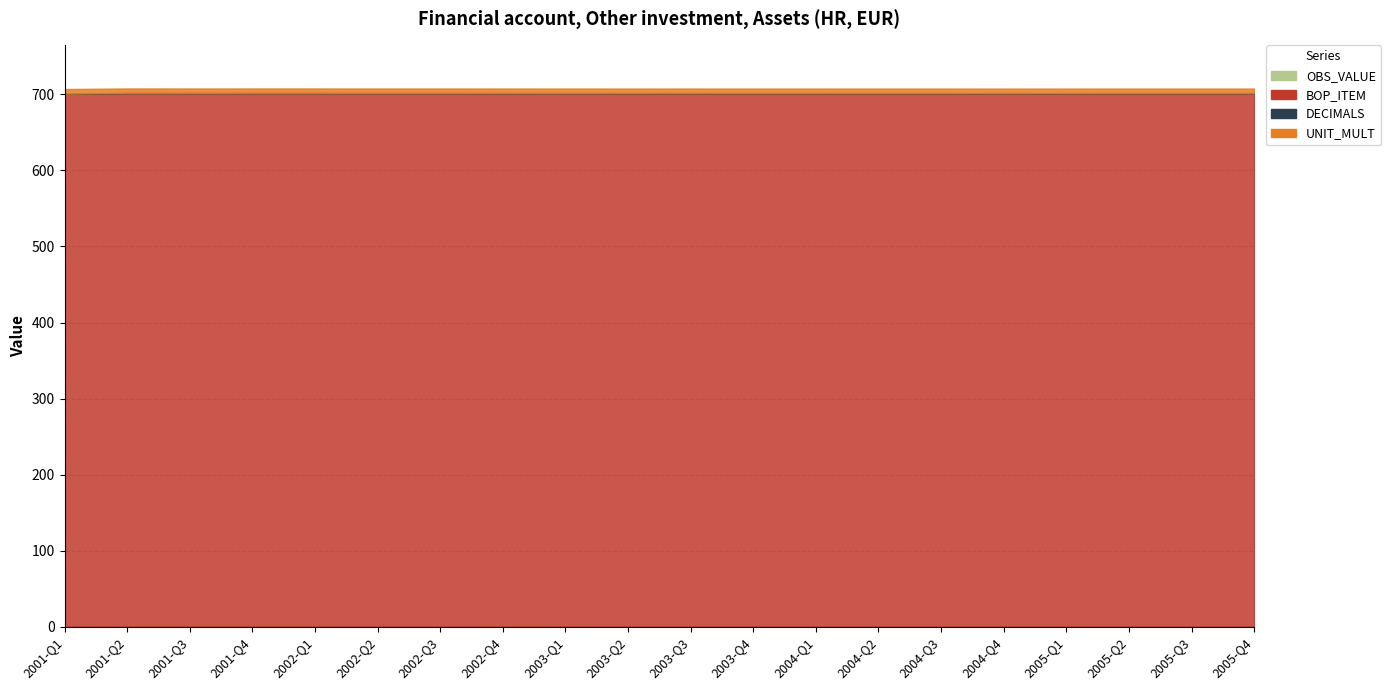

What is the maximum value shown in the chart?

701.0